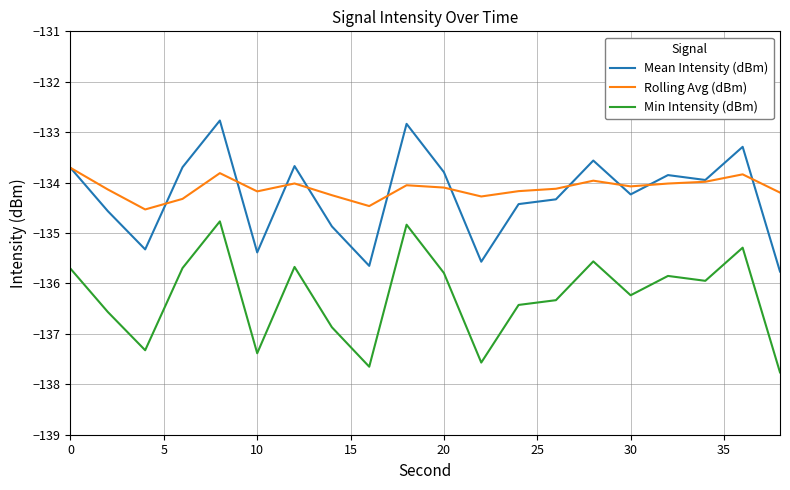

List the series in order of their peak value, lowest first.

Min Intensity (dBm), Rolling Avg (dBm), Mean Intensity (dBm)